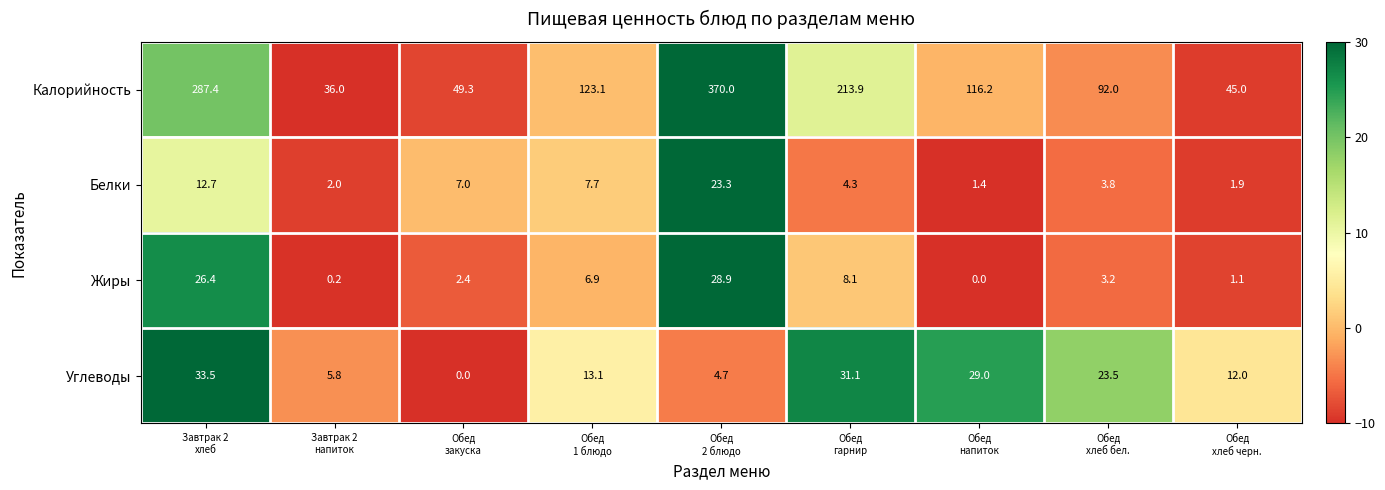

At which category is the sum across all series the highest?

Обед
2 блюдо